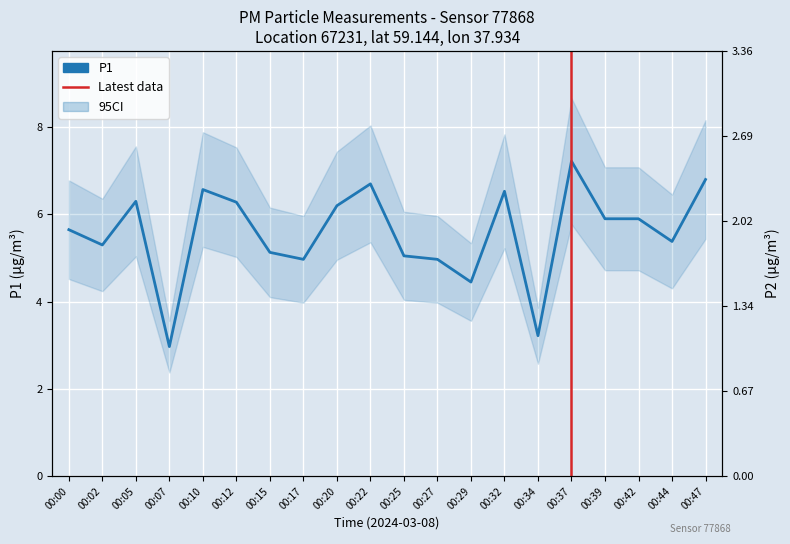

List the series in order of their overall mean, highest first.

P1, P2